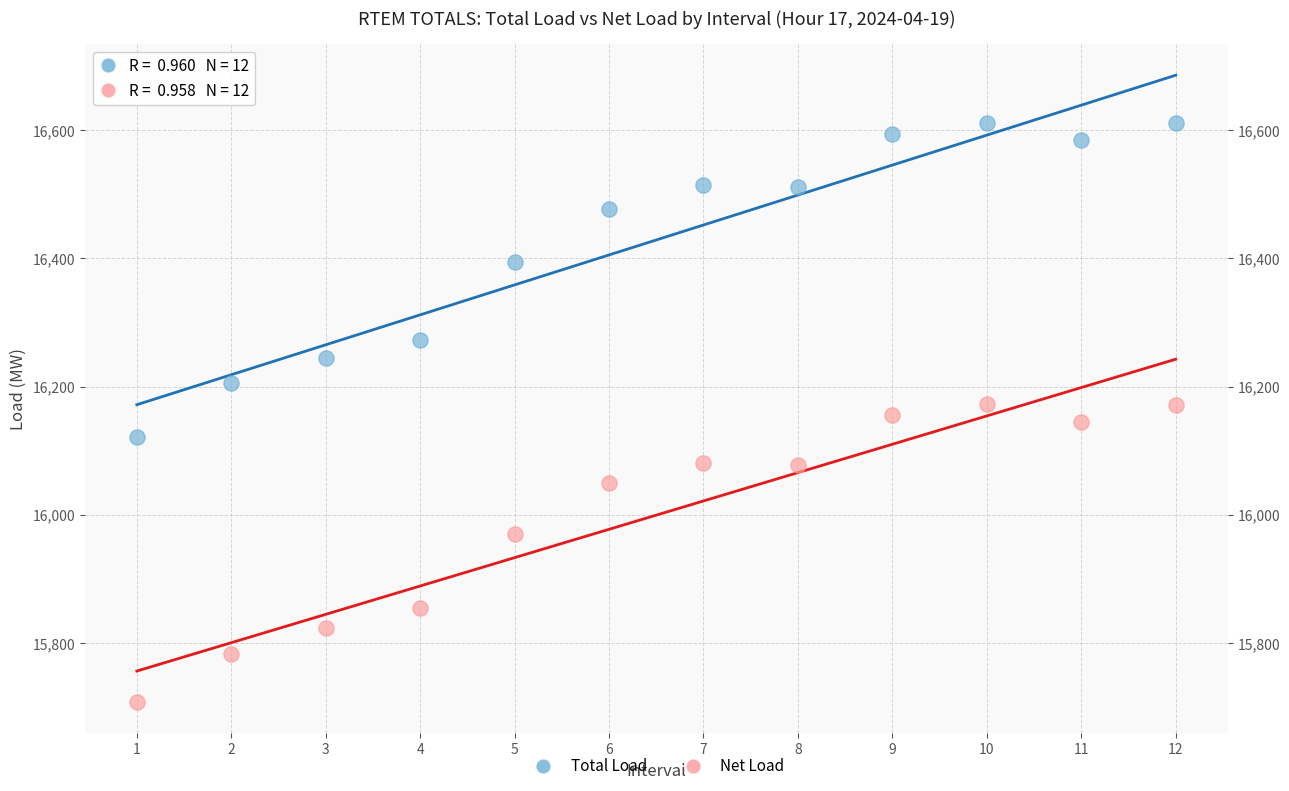

Which series reaches the maximum Y coordinate?

Total Load